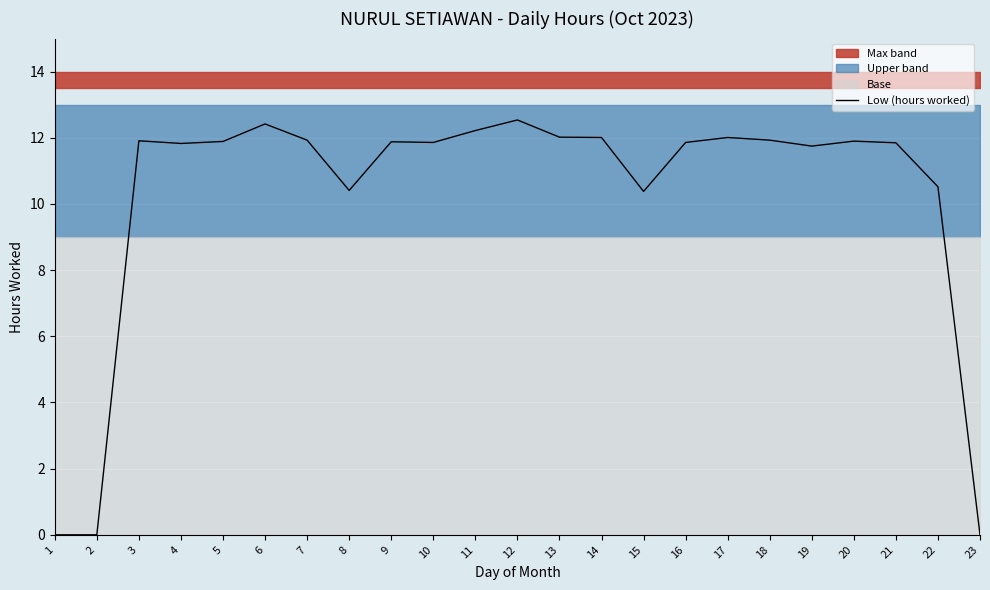

Which category has the highest value across all series?

12